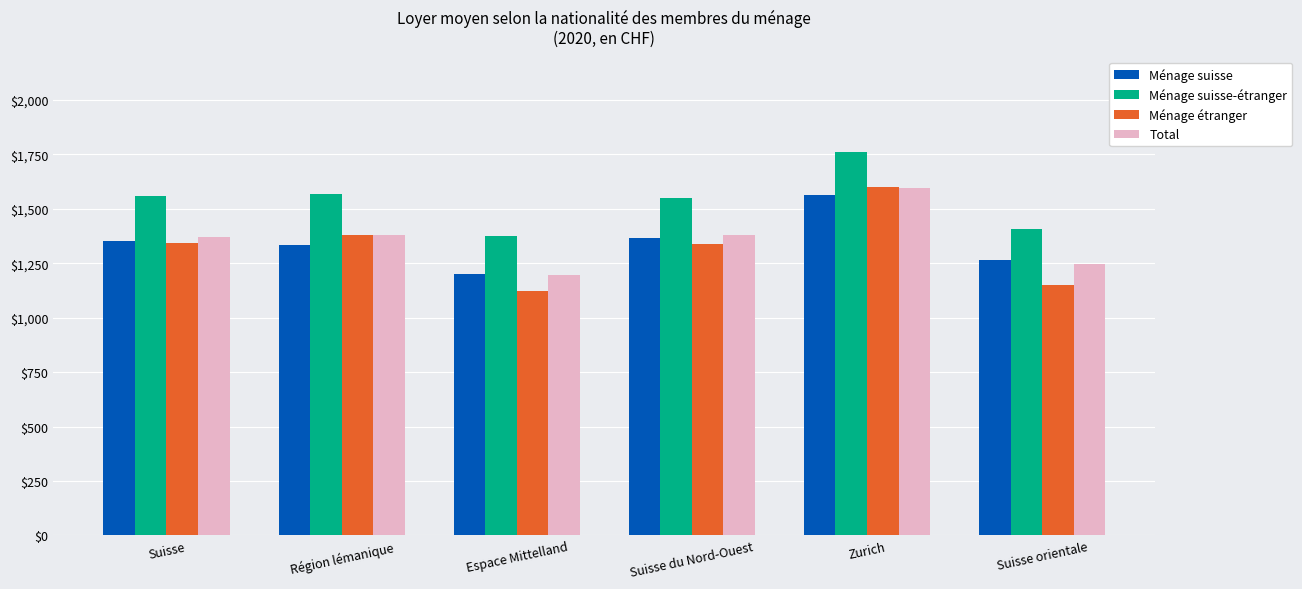

At how many categories does at least one series exceed 1628?

1